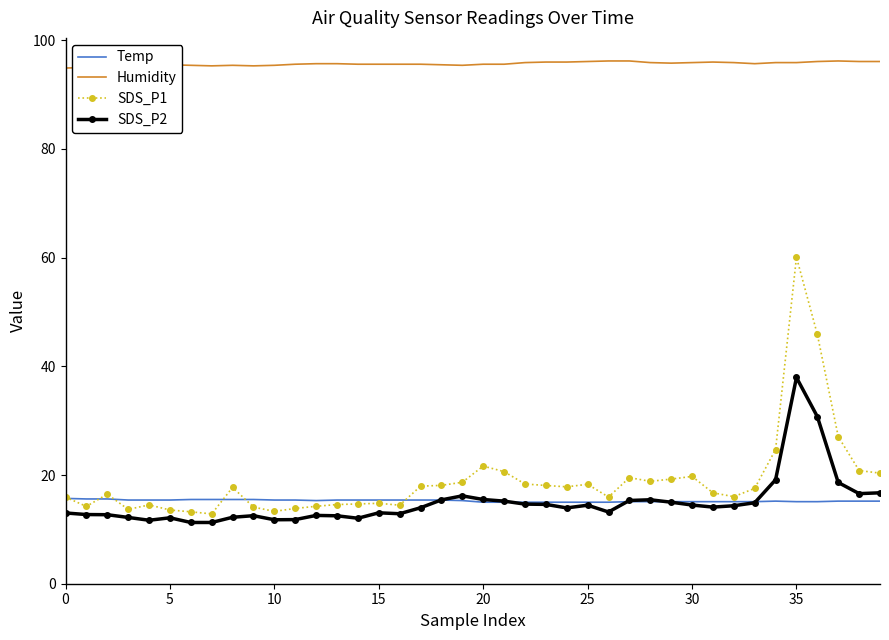

What is the highest value of the Temp series?

15.7